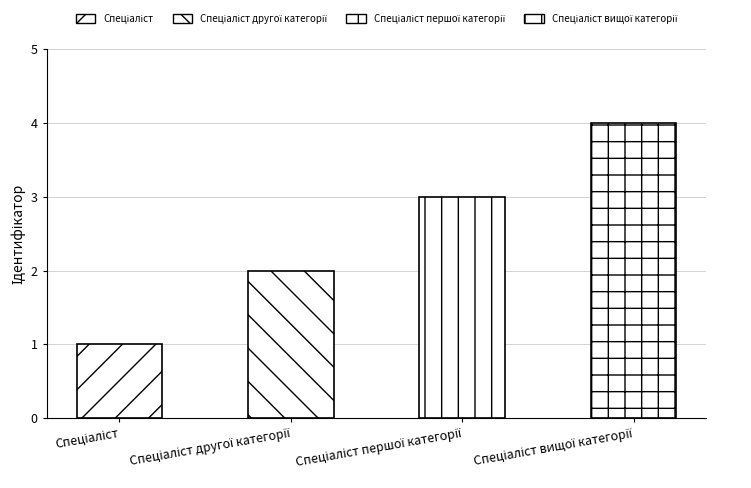

How many bars are there in total?

4